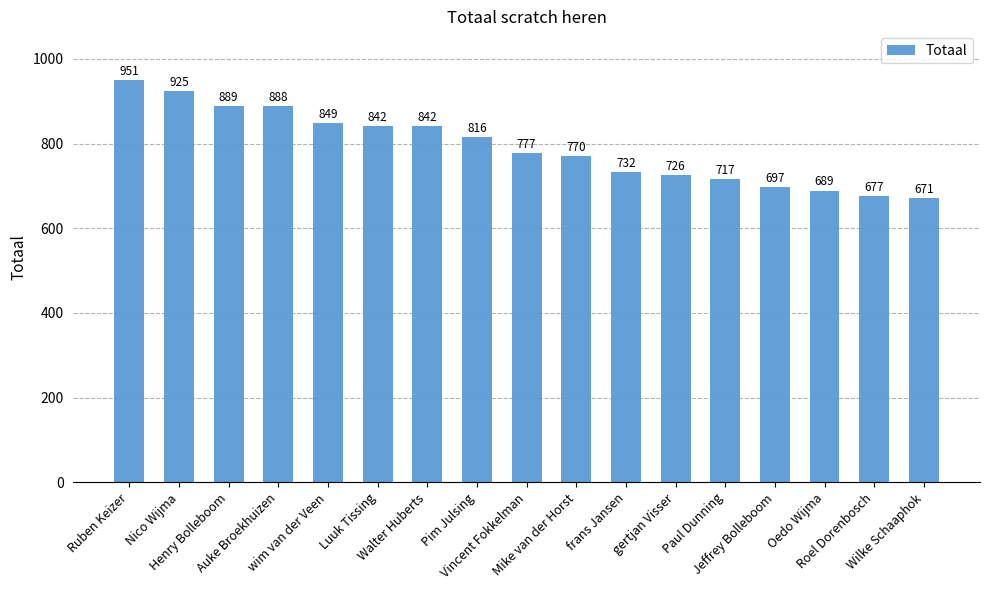

What is the difference between the maximum and second lowest values?

274